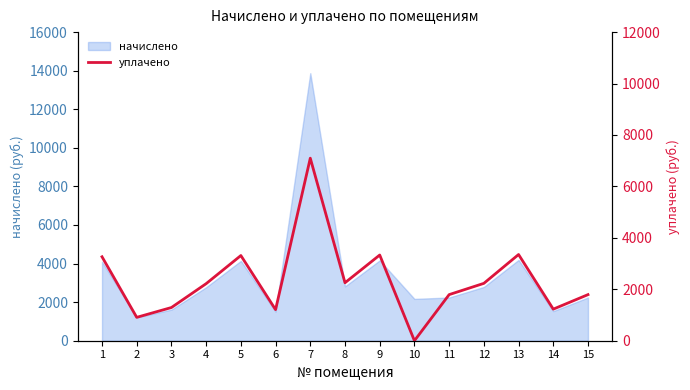

Approximately how many times larger is the value at 14 compared to 13?

0.4